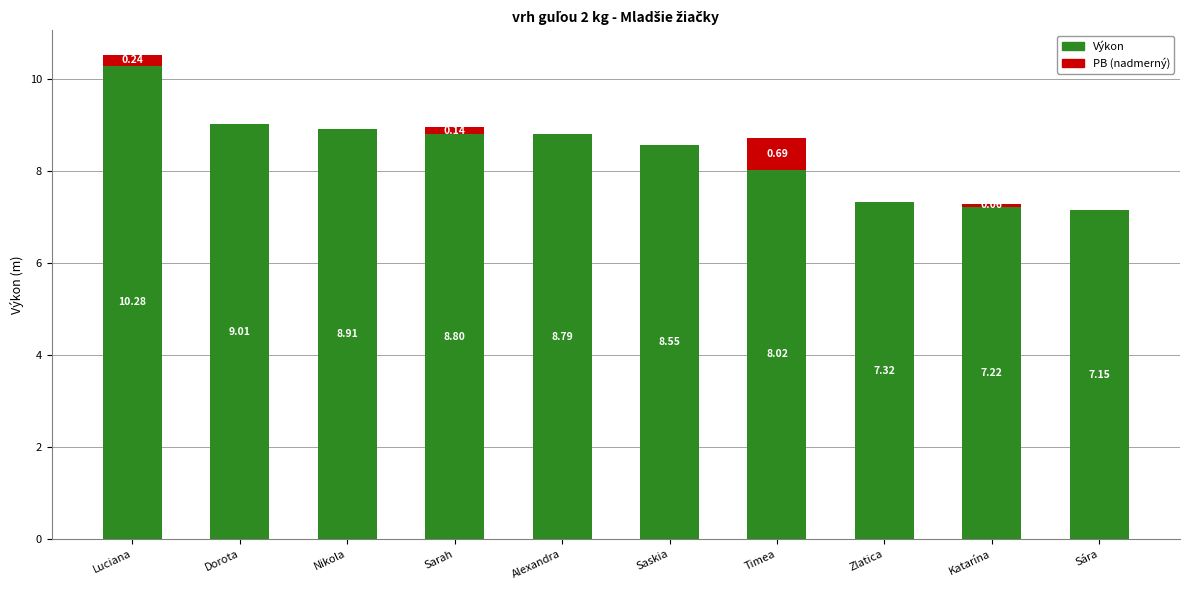

At which category is the sum across all series the highest?

Luciana